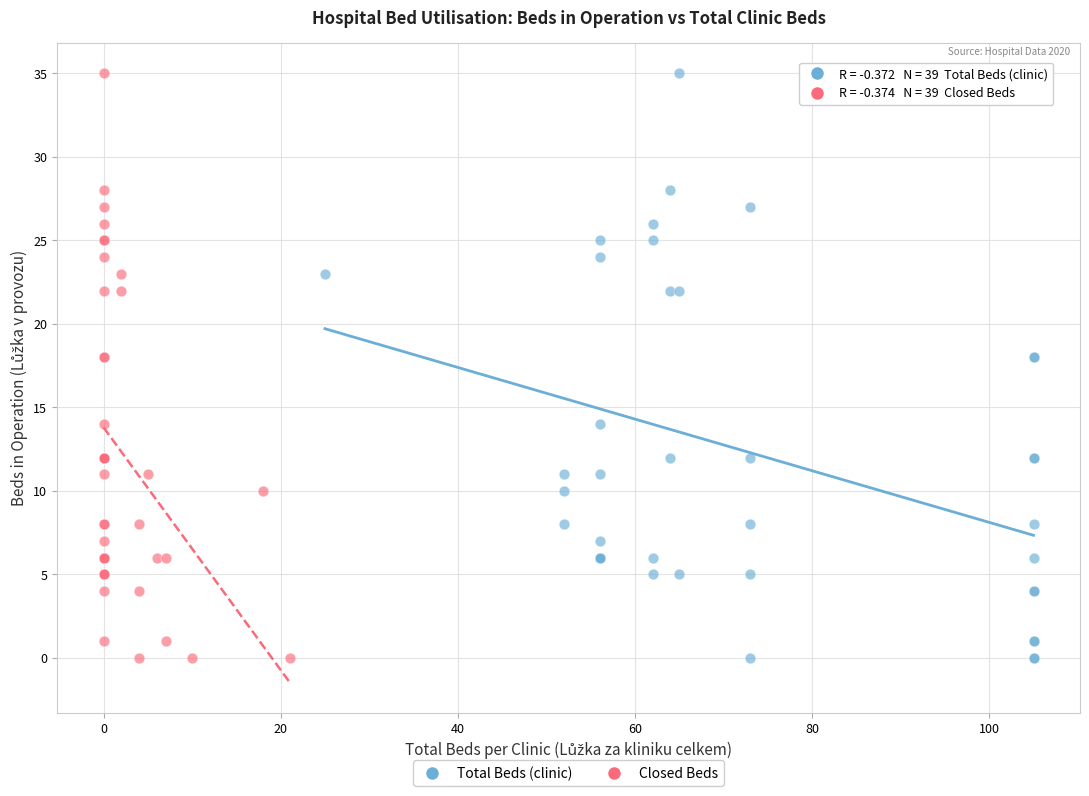

What are all the series names shown in the legend?

Total Beds (clinic), Closed Beds